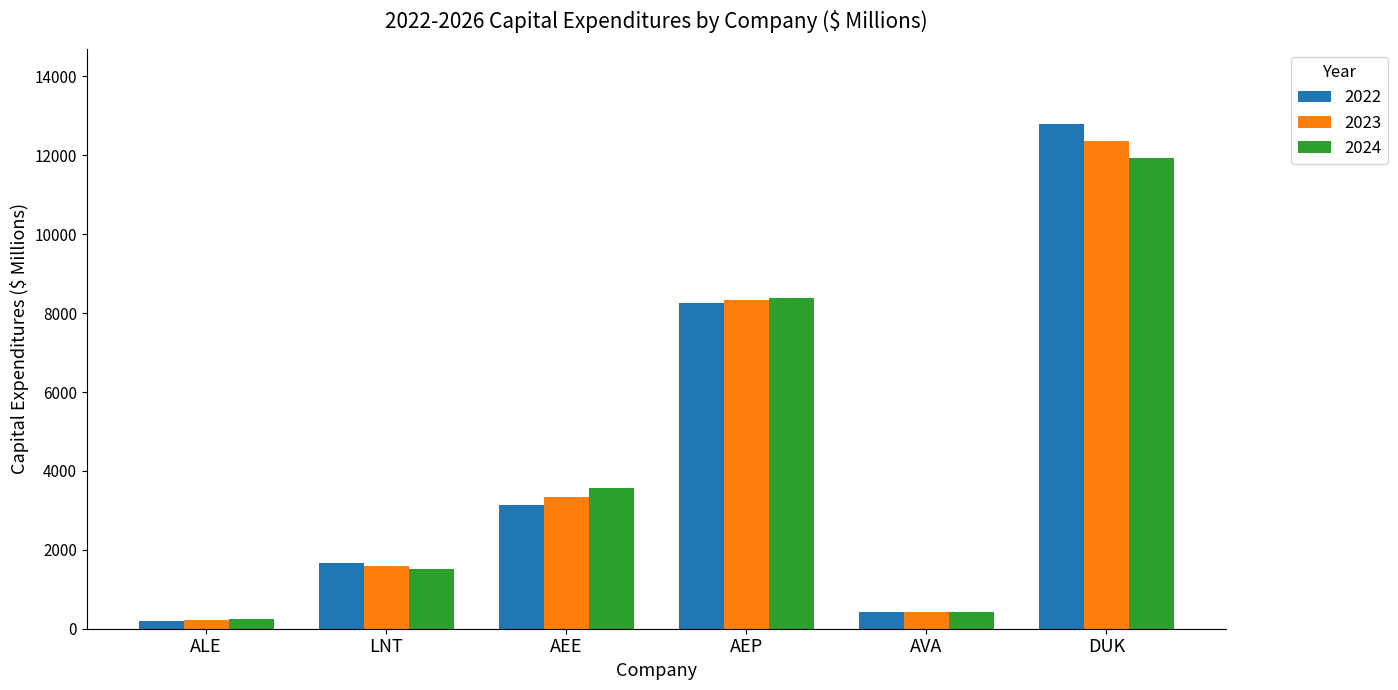

What is the sum of the 2022 values at DUK and LNT?

14438.6